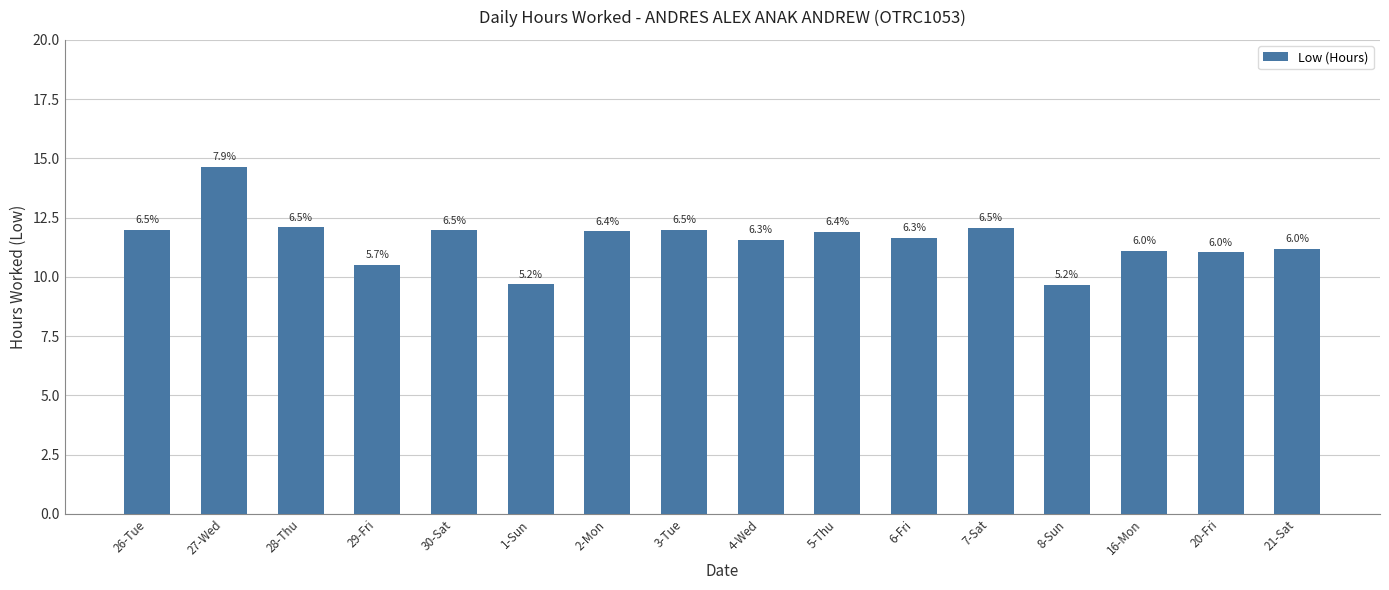

How many bars are there in total?

16